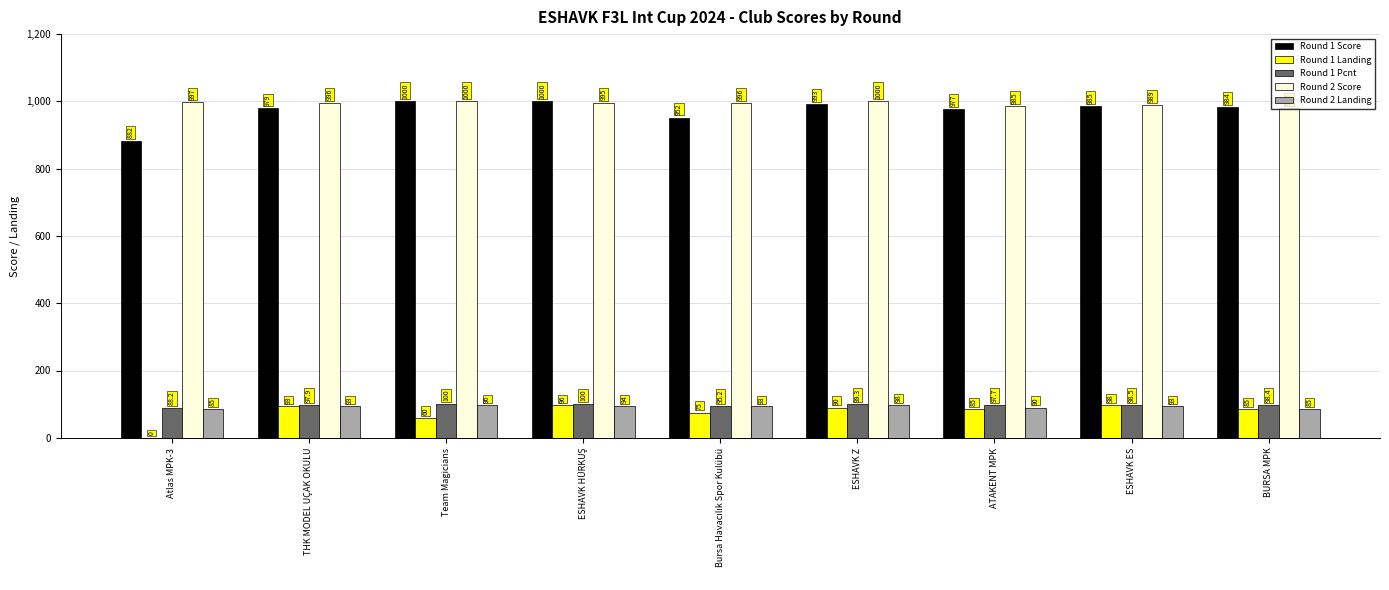

What is the total value across all series at ESHAVK ES?

2263.5